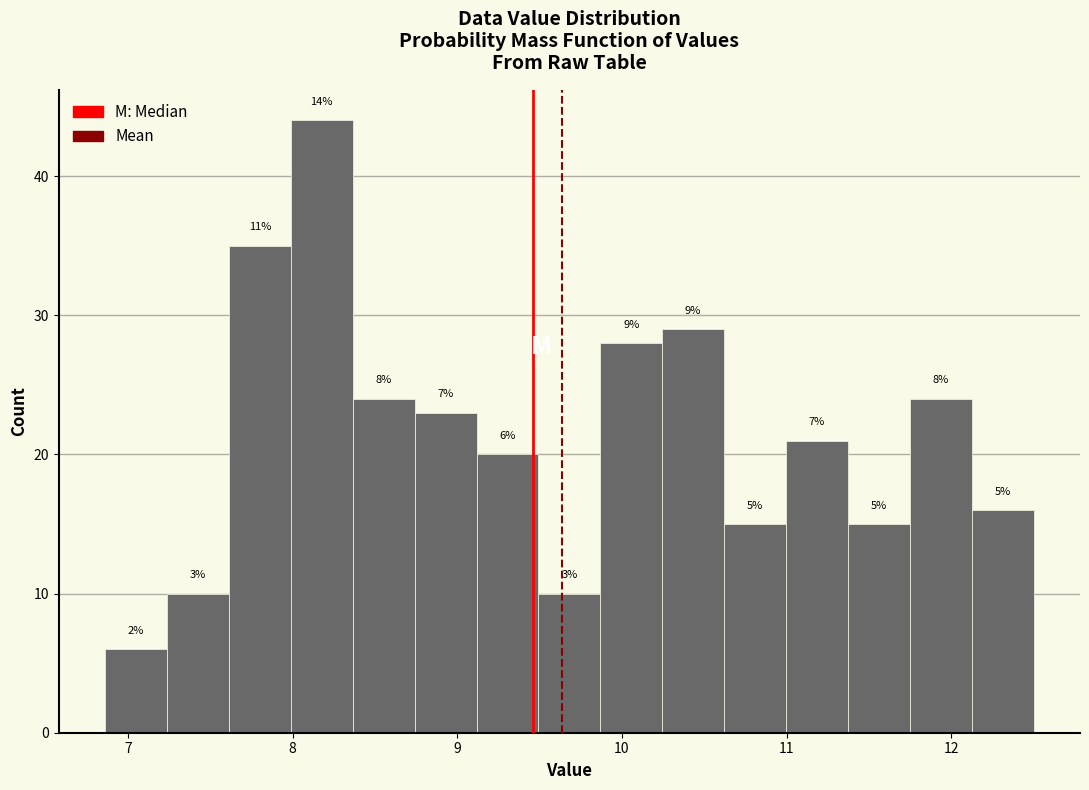

Around what value on the x-axis is the tallest bar? Give the approximate position of its centre, as read against the axis.

8.2